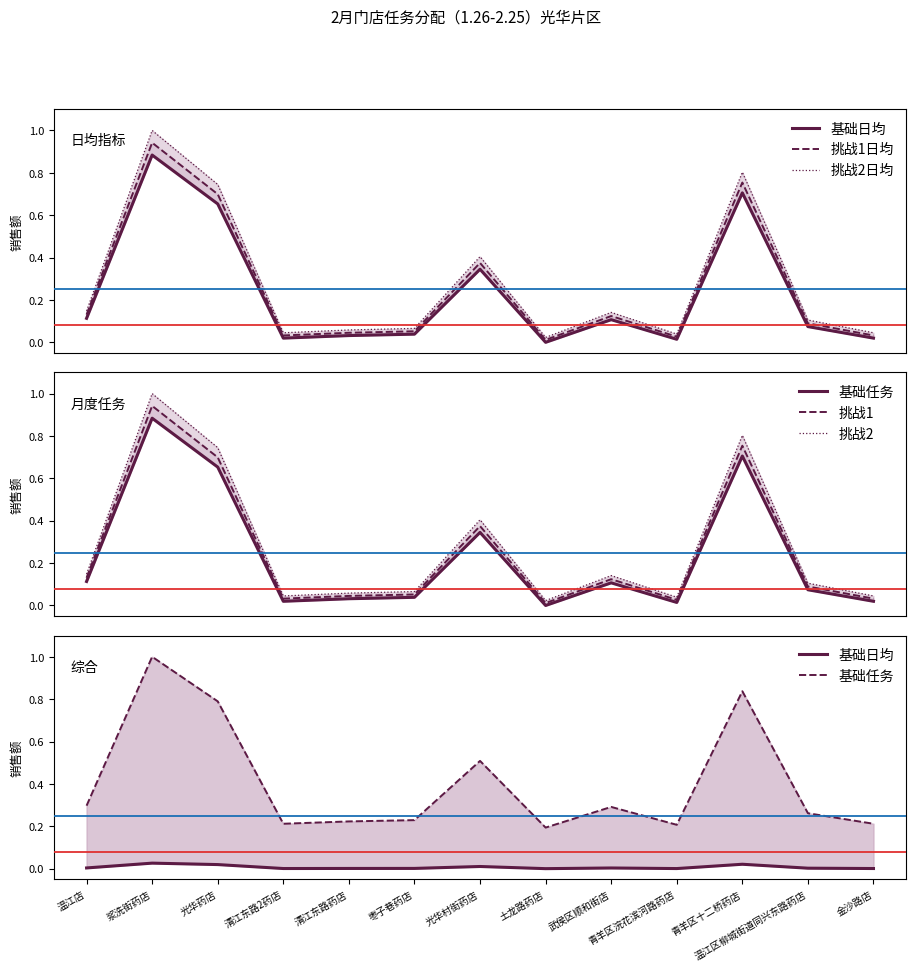

Which series has the largest range (max minus min)?

挑战2日均